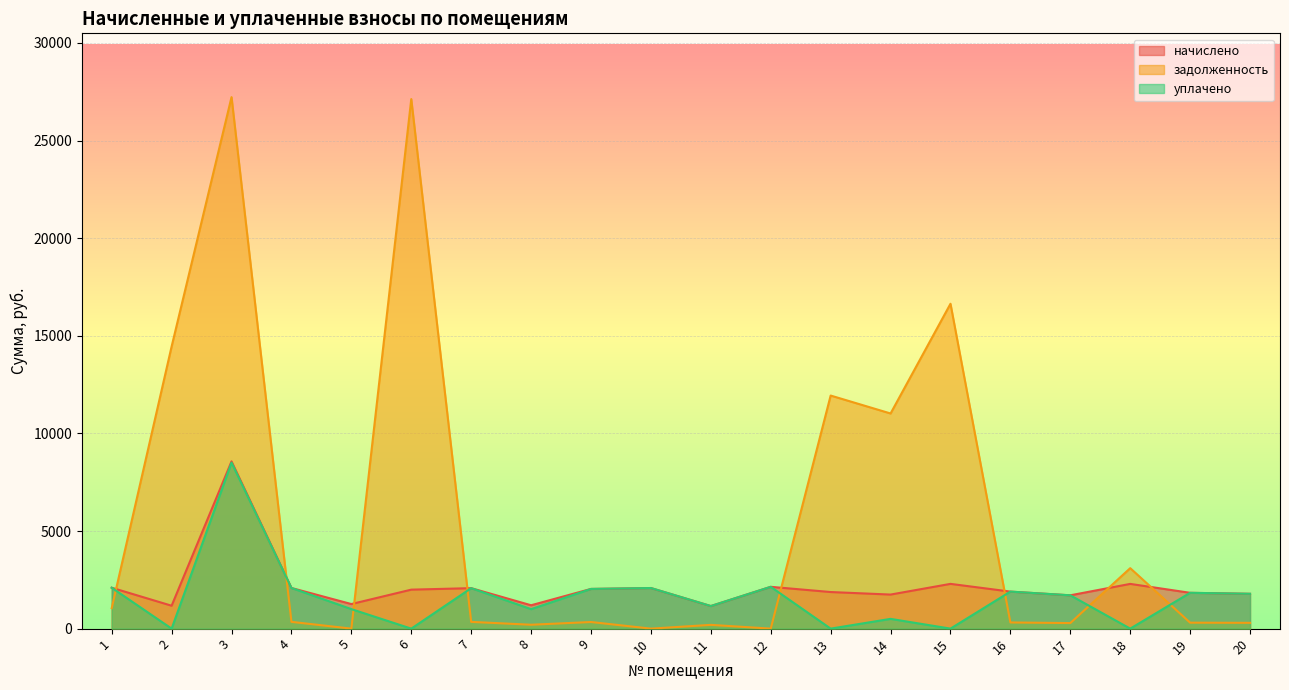

True or false: задолженность and начислено intersect in this chart.

True